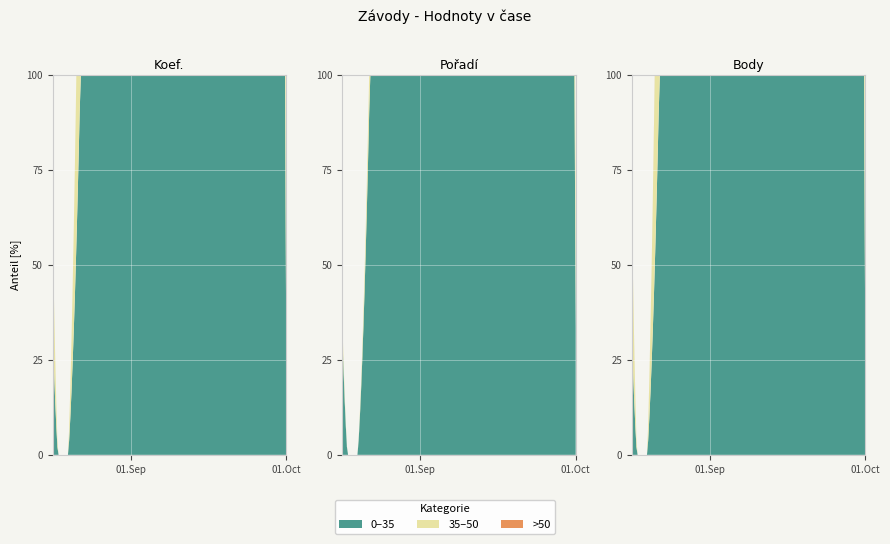

Reading left to right, transcribe all the data shown in this chart.

Koef.: 3	0	0	2
Pořadí: 11	0	0	19
Body: 416	0	0	202